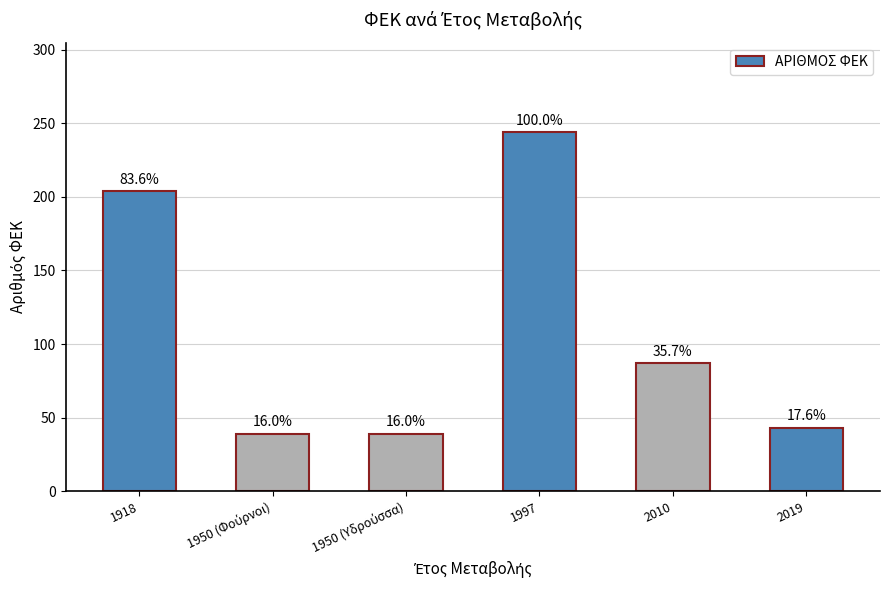

List the labels in order of value, smallest first.

1950 (Φούρνοι), 1950 (Υδρούσσα), 2019, 2010, 1918, 1997